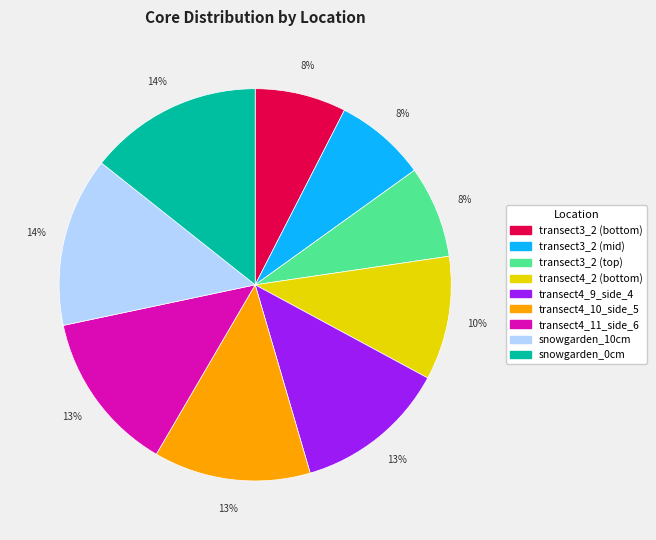

Does any single category account for the majority?

No